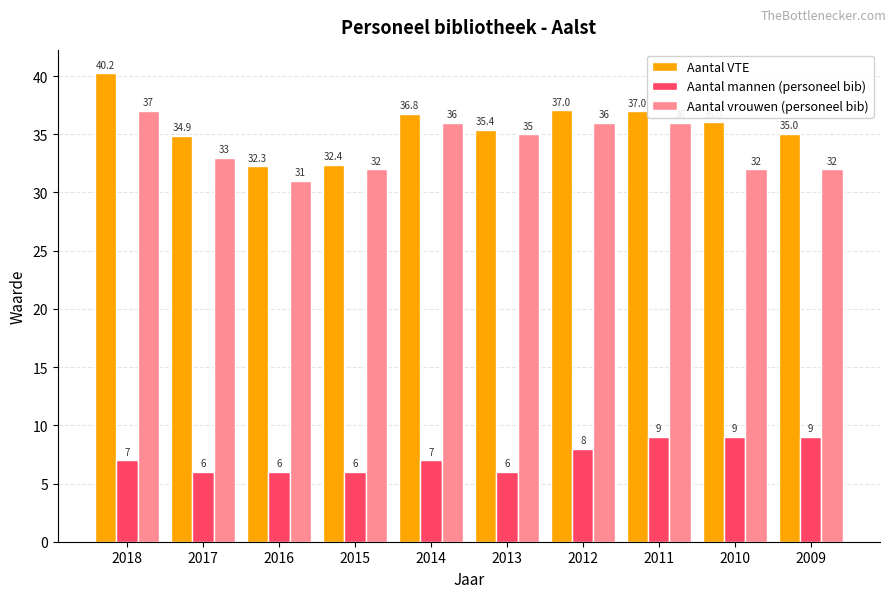

How many categories are shown in the chart?

10